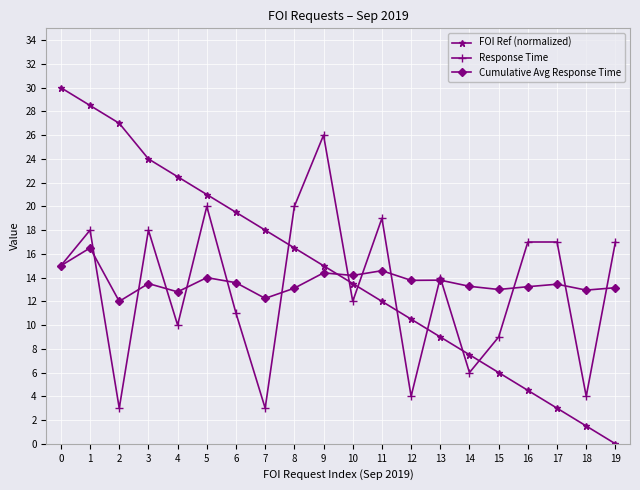

Which series has the largest range (max minus min)?

FOI Ref (normalized)